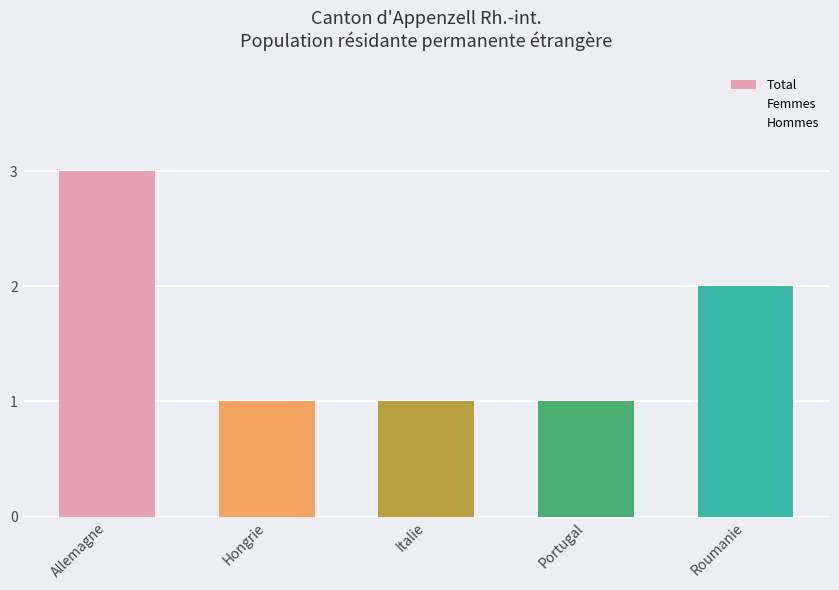

Does the chart contain any negative values?

No